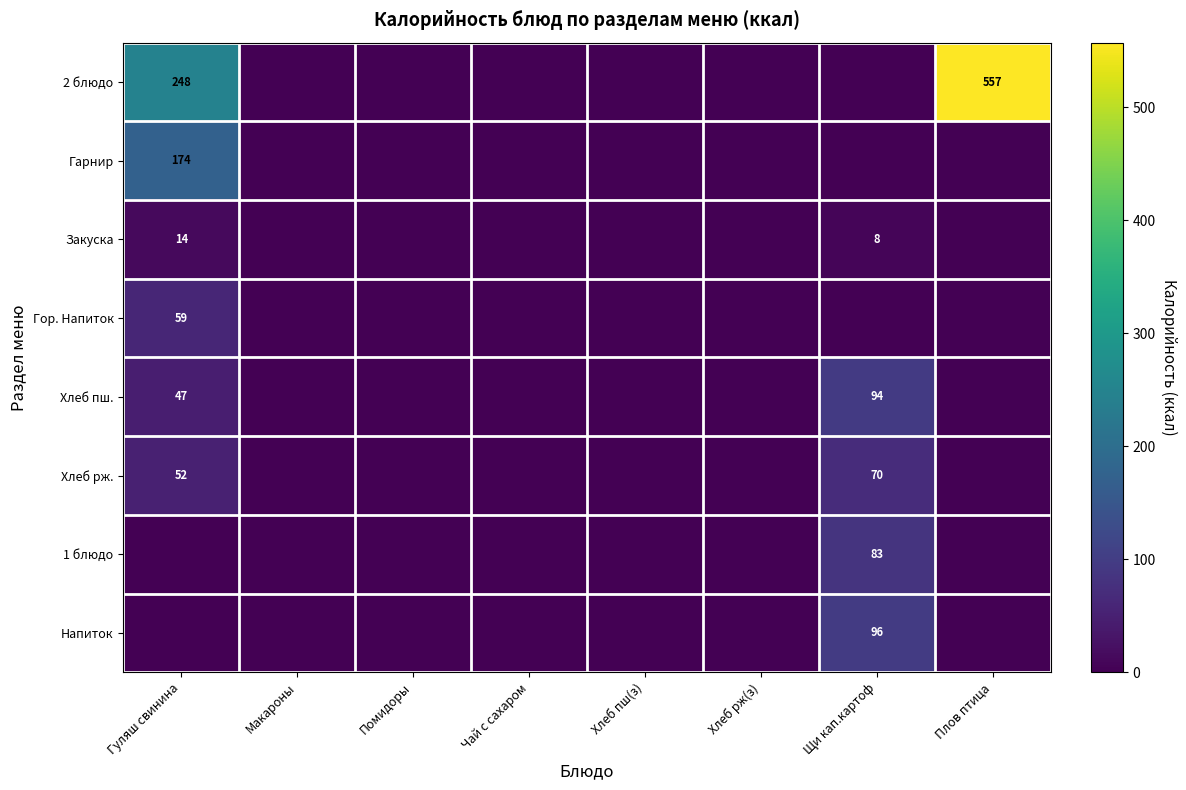

Is it true that Напиток equals 47 at Щи кап.картоф?

False